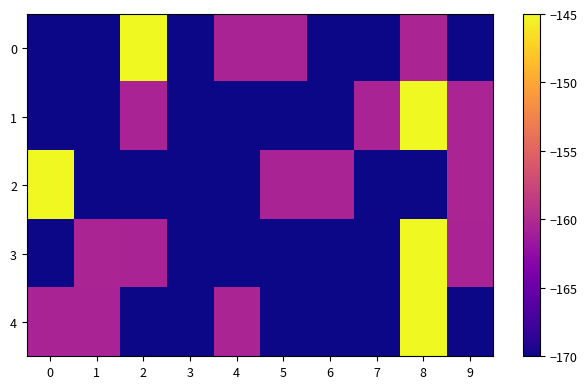

How many categories are shown in the chart?

10